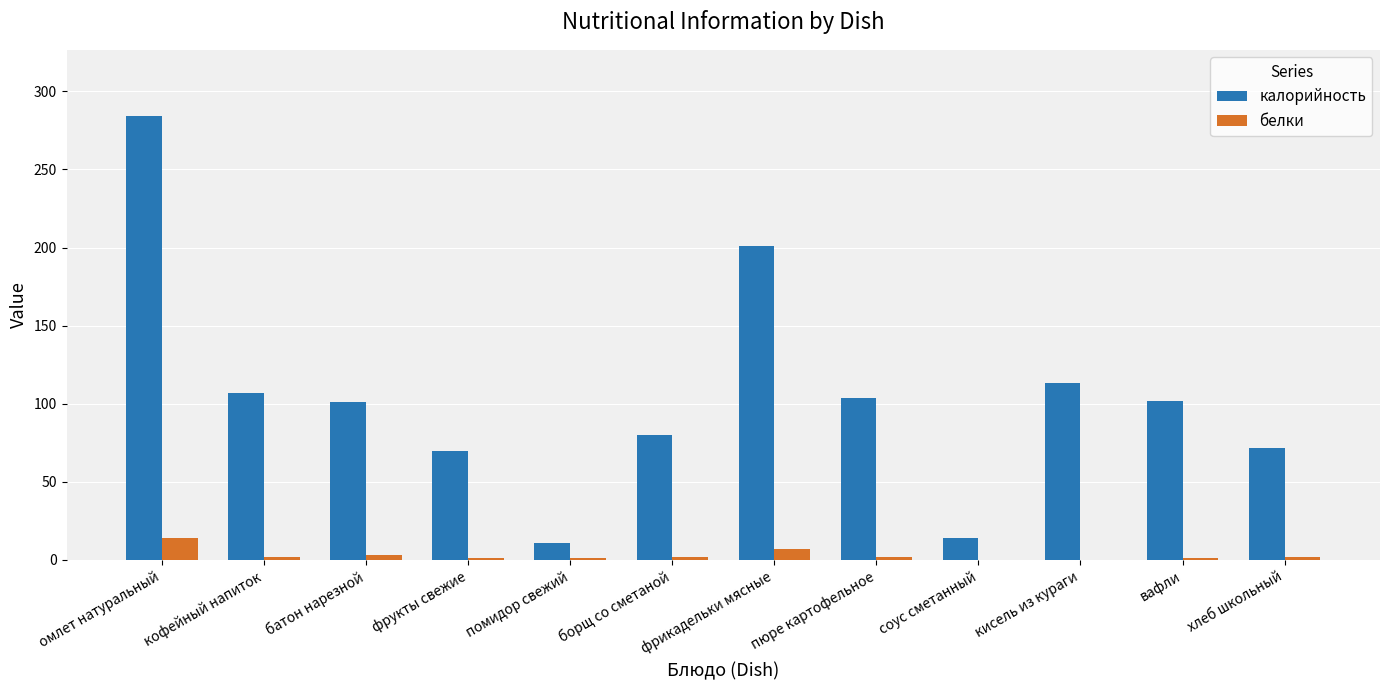

Between омлет натуральный and соус сметанный, which series saw the biggest shift?

калорийность